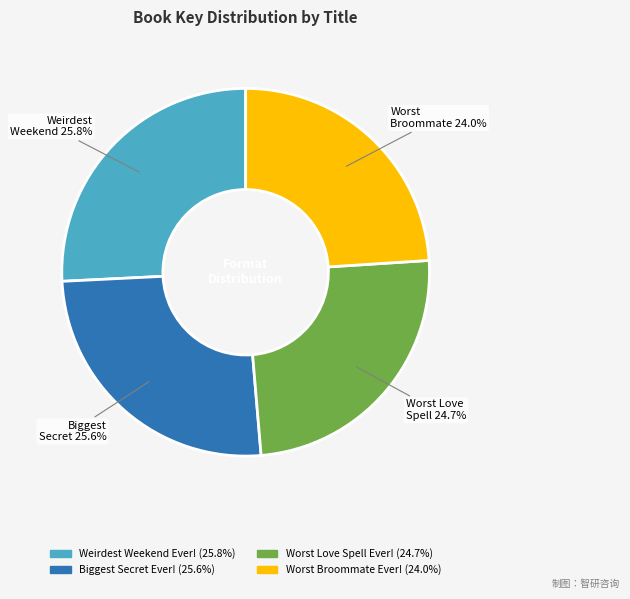

Which has a higher value, Worst Broommate or Biggest Secret?

Biggest Secret